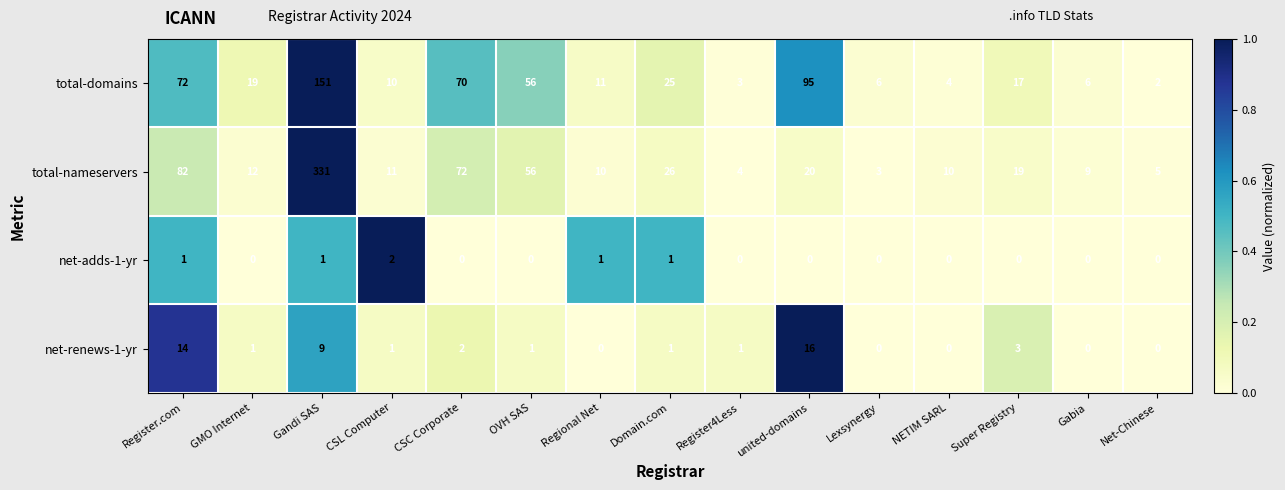

What is the difference between the total-domains values at Lexsynergy and Register4Less?

3